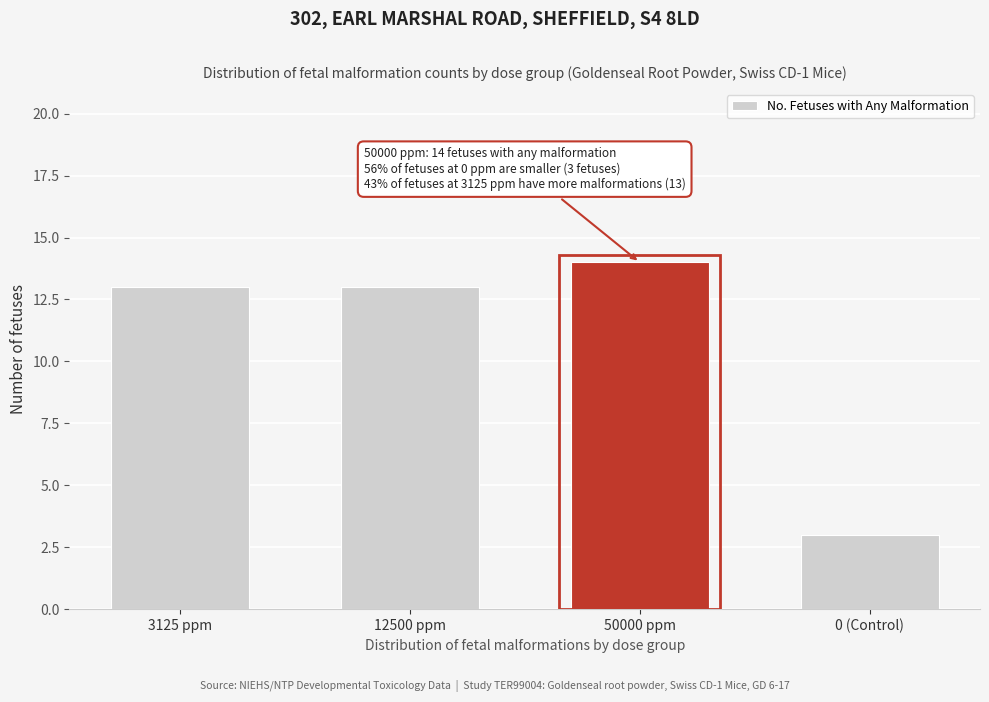

Reading right to left, what are all the values shown in this chart?

3	14	13	13